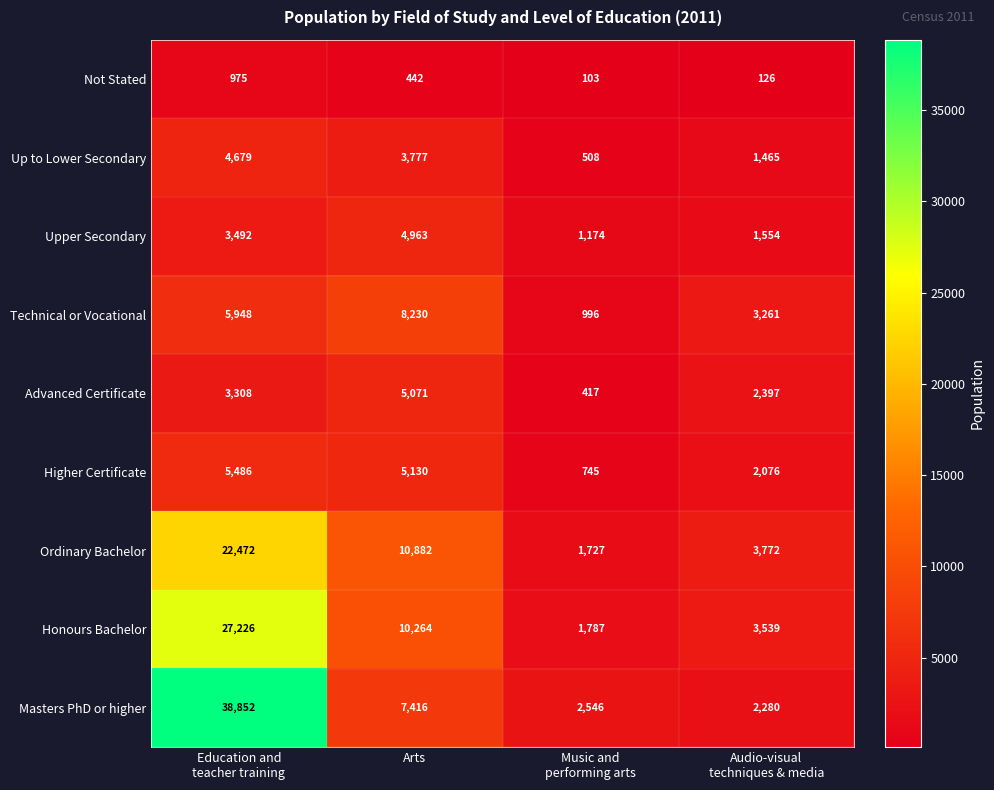

The value of Advanced Certificate at Arts is 5071. True or false?

True